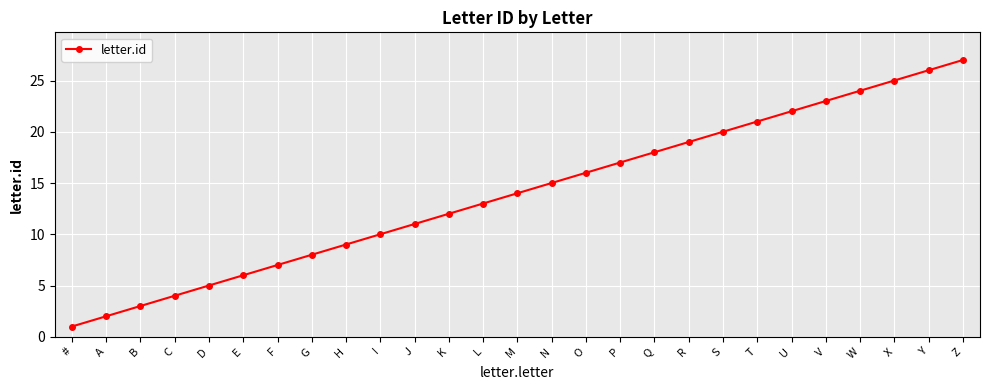

Reading left to right, extract all data points from this chart.

#=1	A=2	B=3	C=4	D=5	E=6	F=7	G=8	H=9	I=10	J=11	K=12	L=13	M=14	N=15	O=16	P=17	Q=18	R=19	S=20	T=21	U=22	V=23	W=24	X=25	Y=26	Z=27